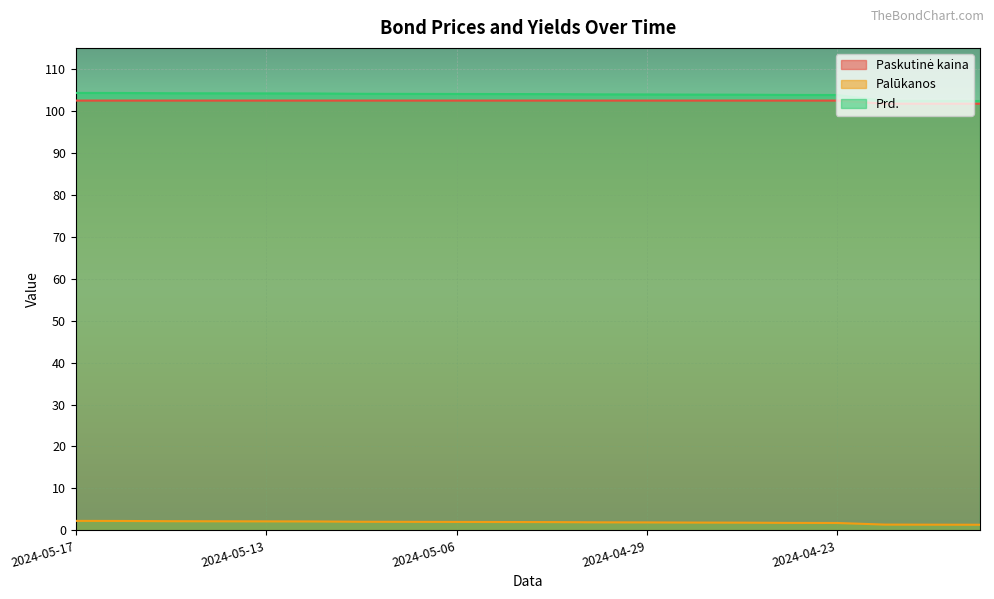

The value of Paskutinė kaina at 2024-05-03 is 69.5. True or false?

False